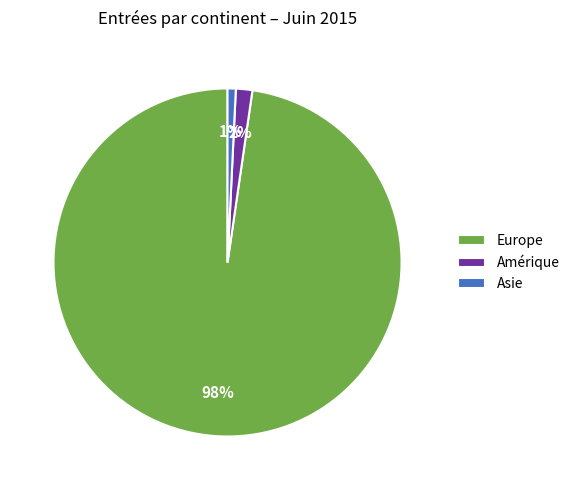

Is there any slice that represents more than half of the pie?

Yes